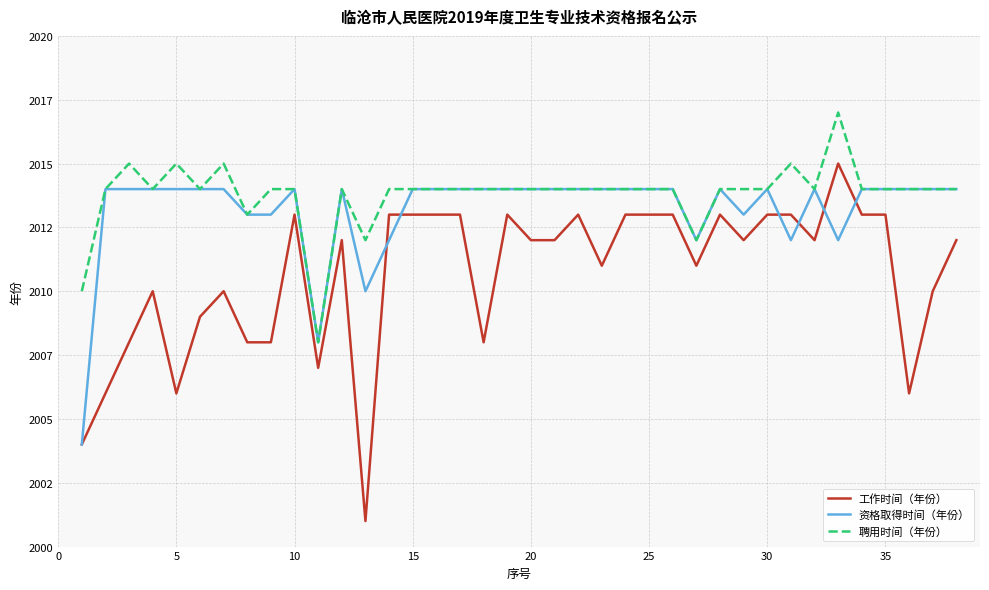

What is the average value of the 工作时间（年份） series?

2011